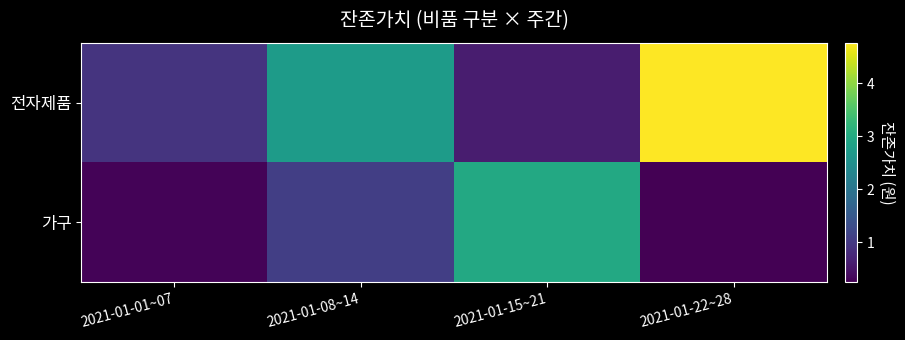

Count the number of categories in the chart.

4